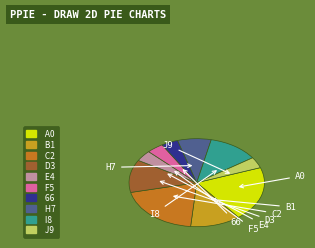

Does any single category account for the majority?

No